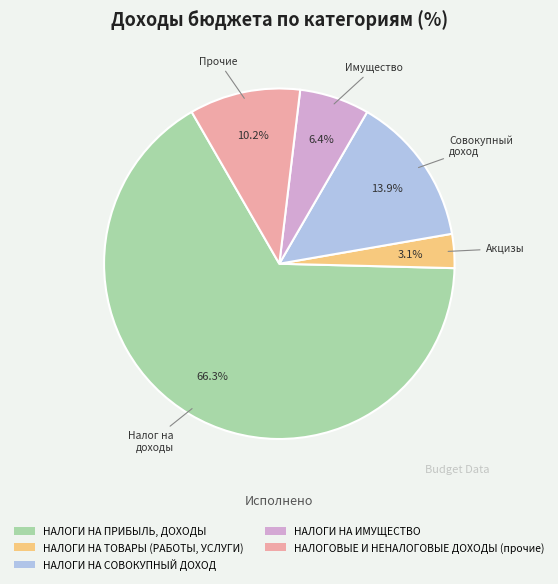

Is it true that НАЛОГОВЫЕ И НЕНАЛОГОВЫЕ ДОХОДЫ (прочие) is 10% of the pie?

True